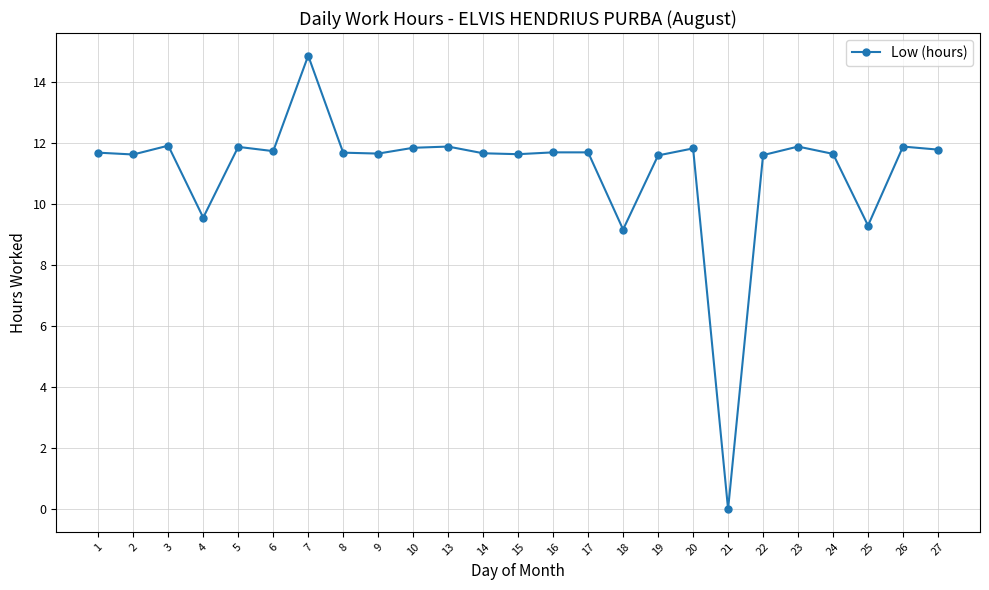

Which category has the highest value across all series?

7